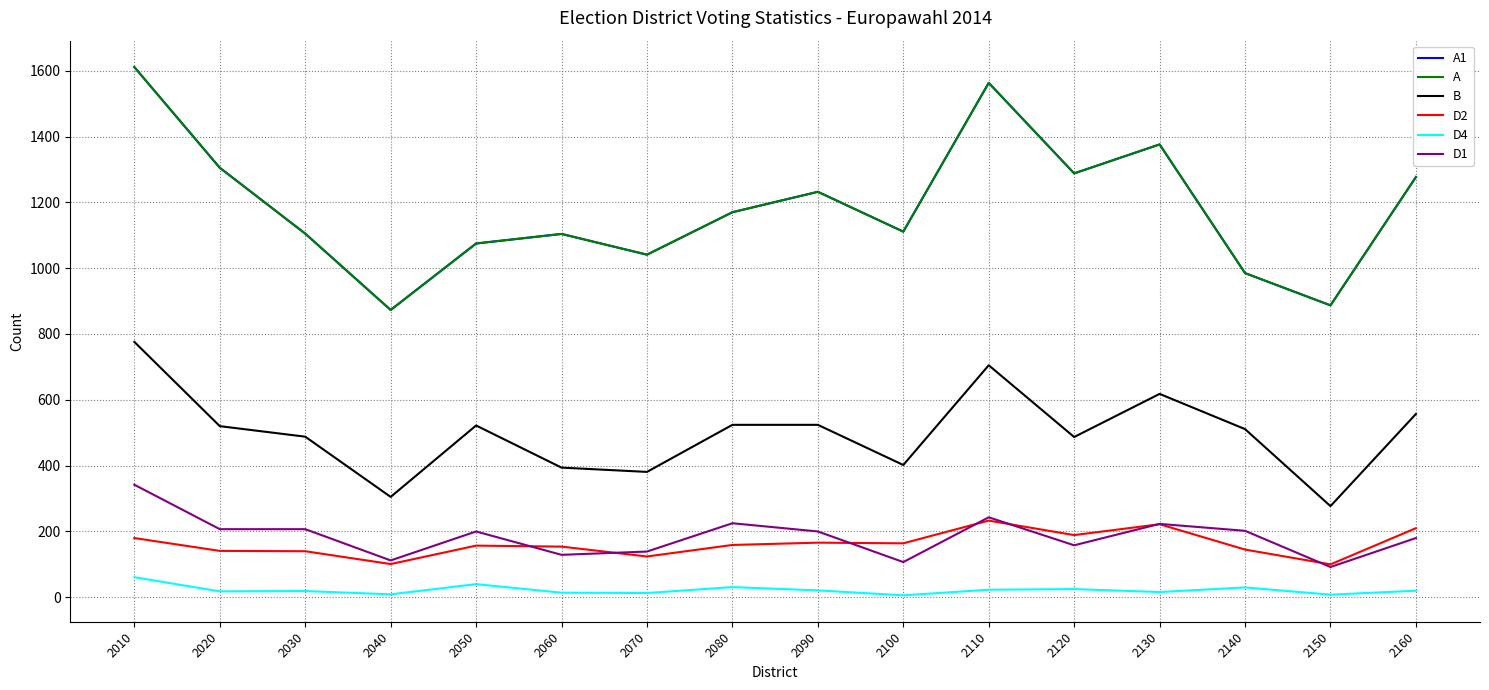

Is this an area chart (filled region under the line)?

No